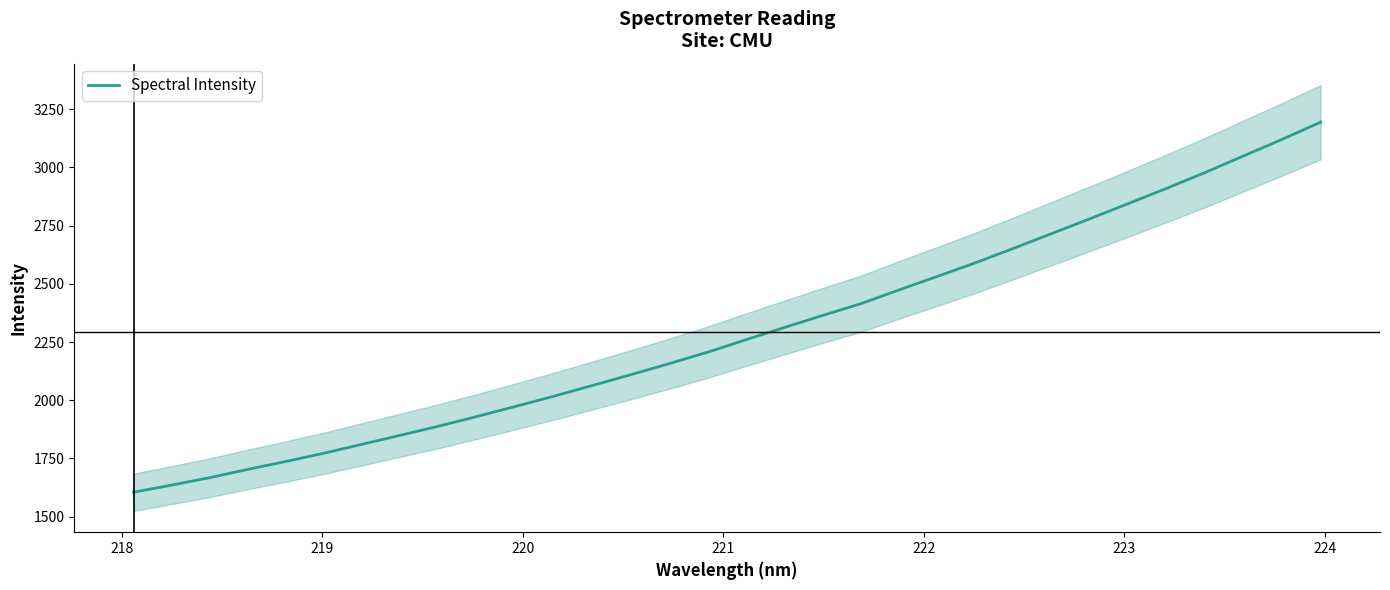

What is the highest value of the Spectral Intensity series?

3194.6